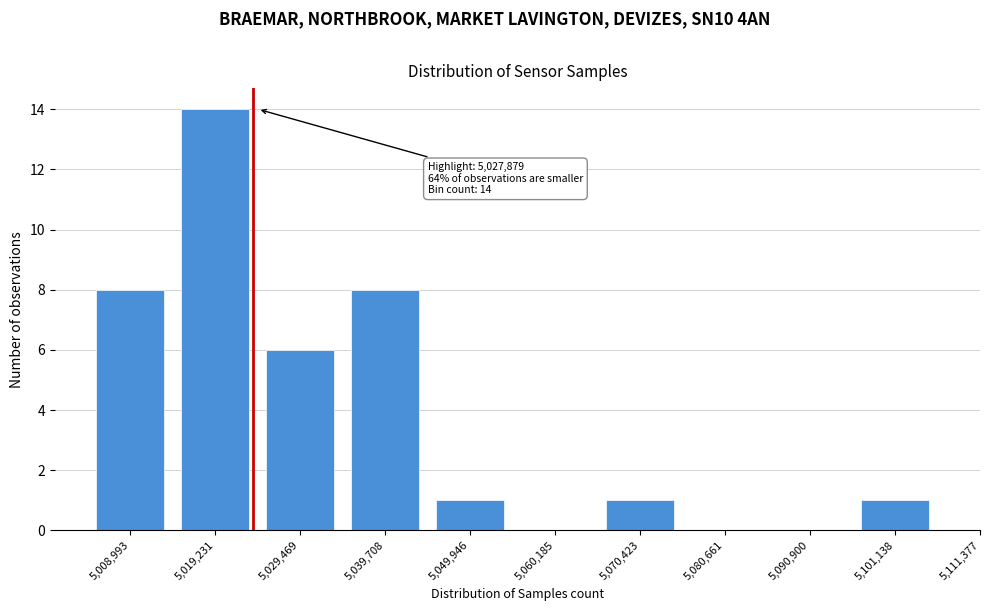

Reading left to right, extract all data points from this chart.

5,008,993=8	5,019,231=14	5,029,469=6	5,039,708=8	5,049,946=1	5,060,185=0	5,070,423=1	5,080,661=0	5,090,900=0	5,101,138=1